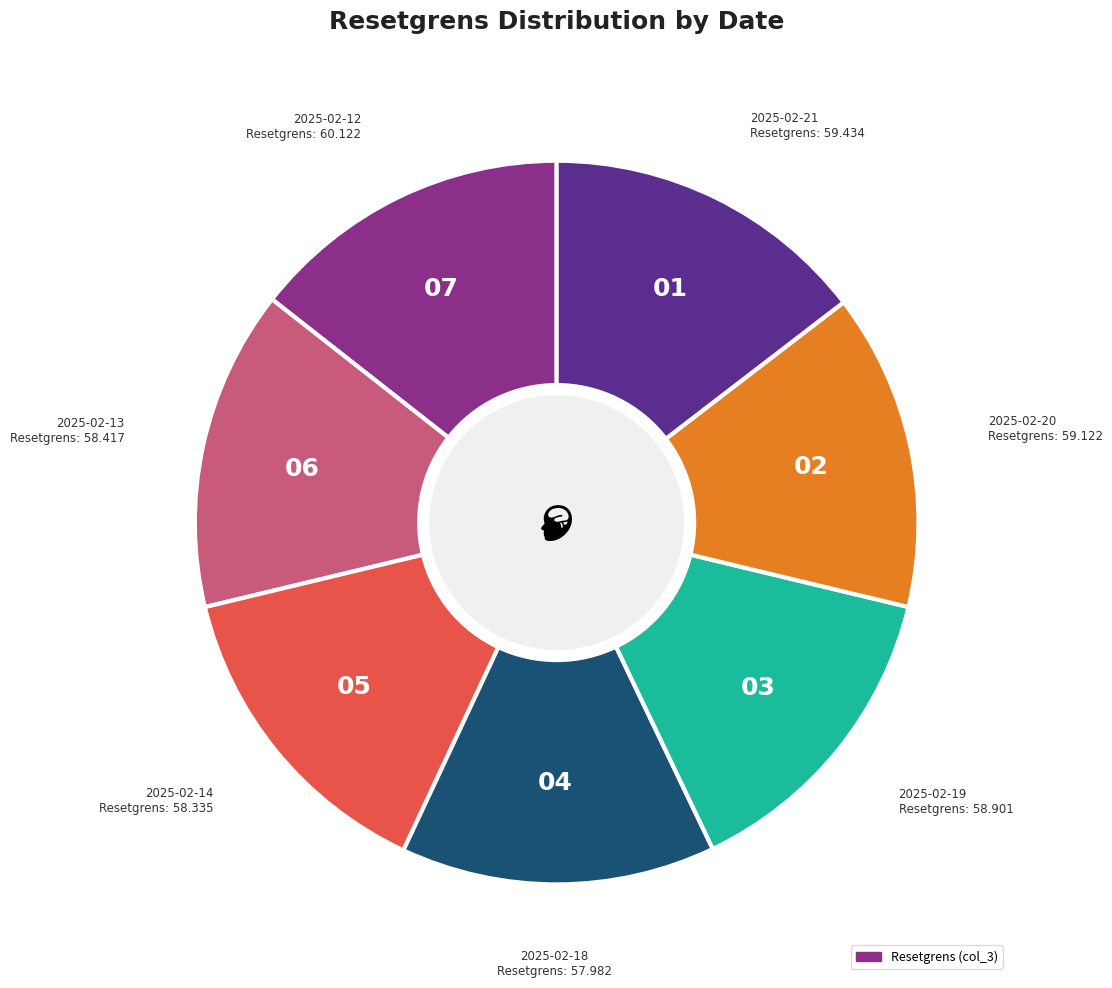

Is there a majority slice in this chart?

No